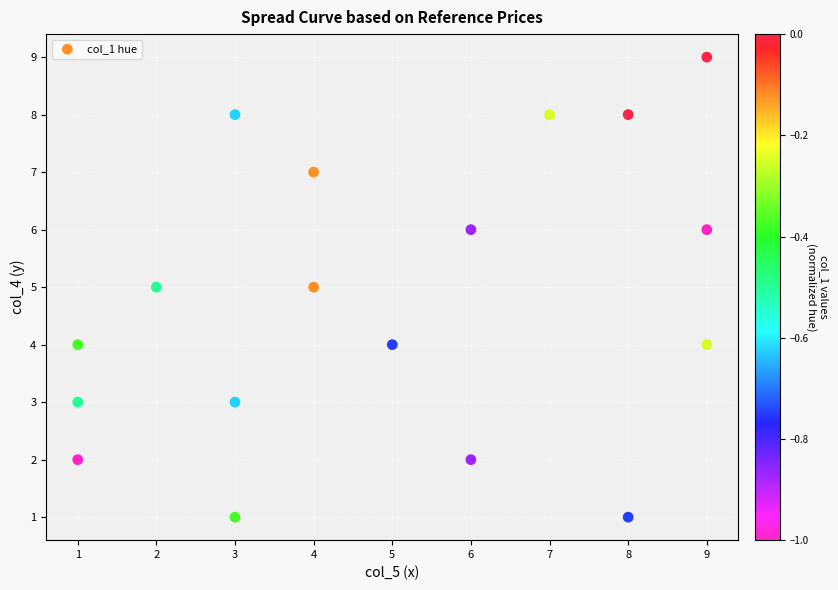

What is the range of X values (max minus min)?

8